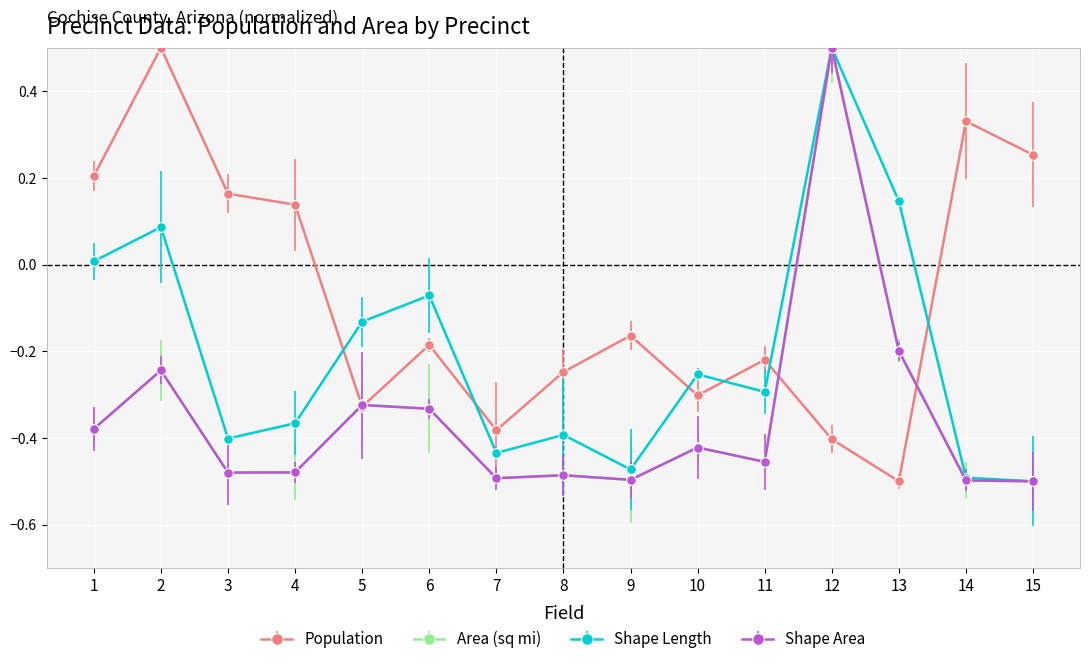

What is the maximum value shown in the chart?

0.5